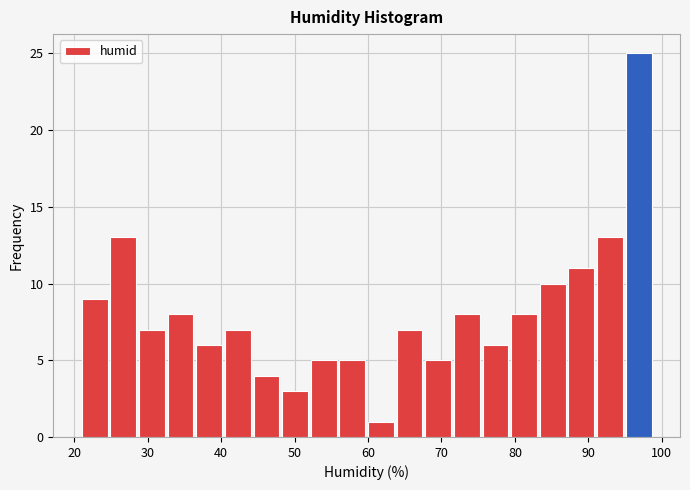

Read against the x-axis, roughly where is the centre of the tallest bar?

97